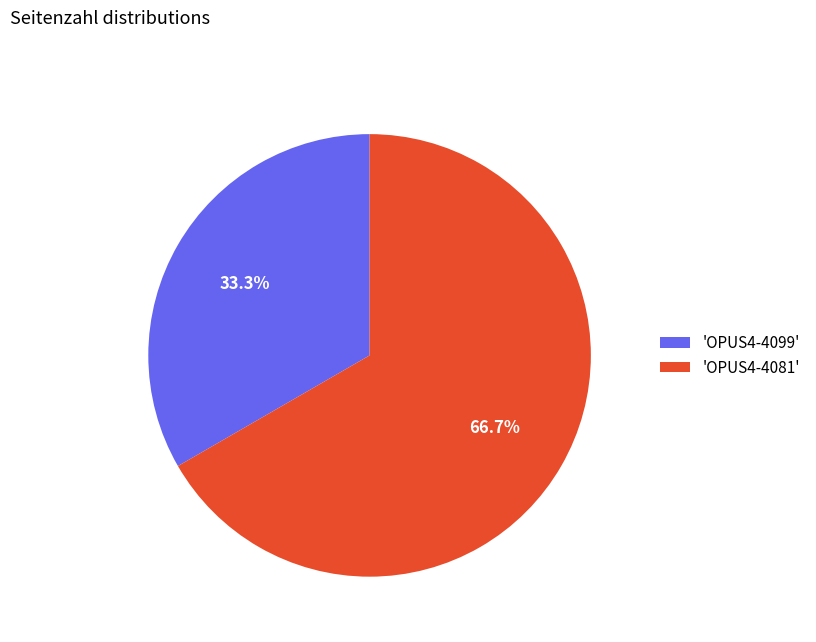

Does any single category account for the majority?

Yes